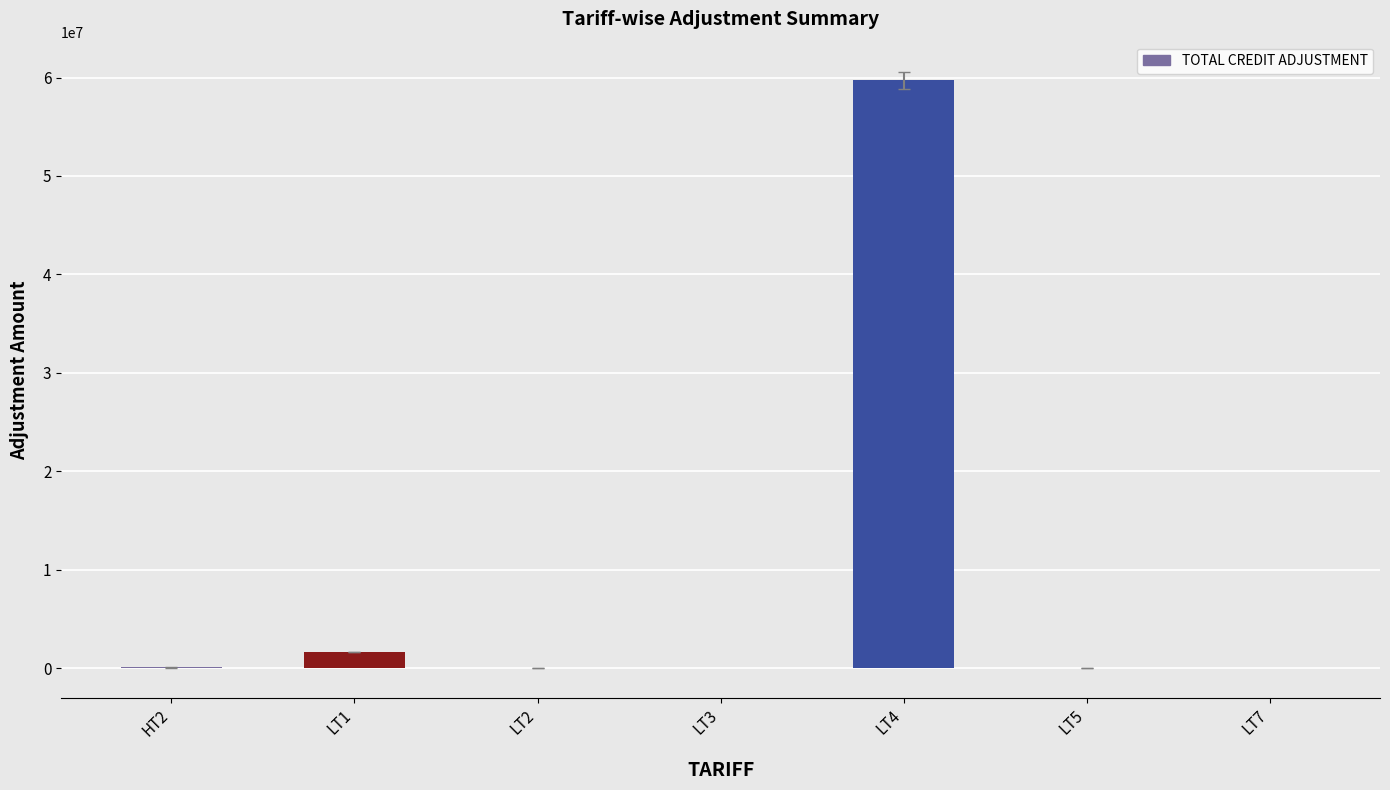

At which category does the chart reach its peak across all series?

LT4